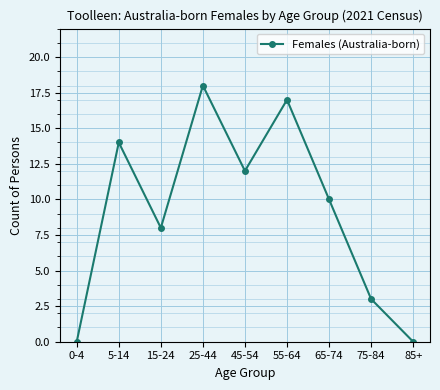

Where is the first local minimum?

15-24